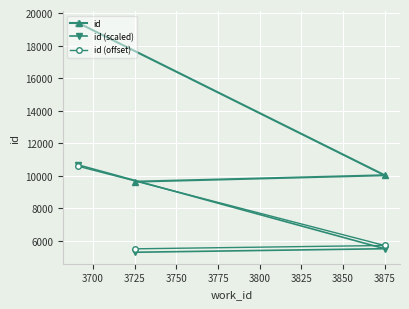

Reading left to right, list all the values displayed in this chart.

id: 19396.0	9638.0	10032.0
id (scaled): 10667.8	5300.9	5517.6
id (offset): 10585.9	5511.8	5716.6